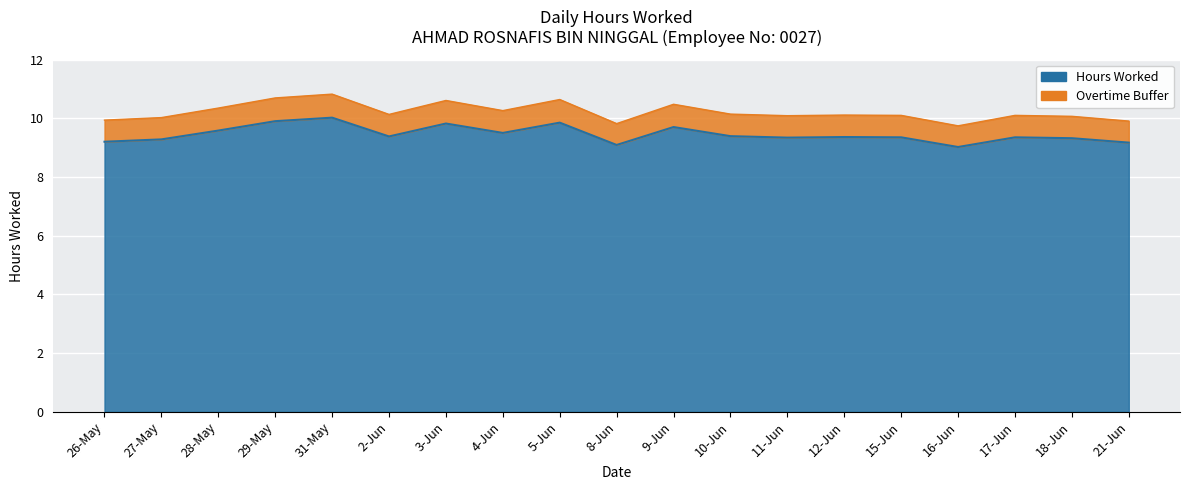

True or false: the data shows 15.6 at 5-Jun.

False